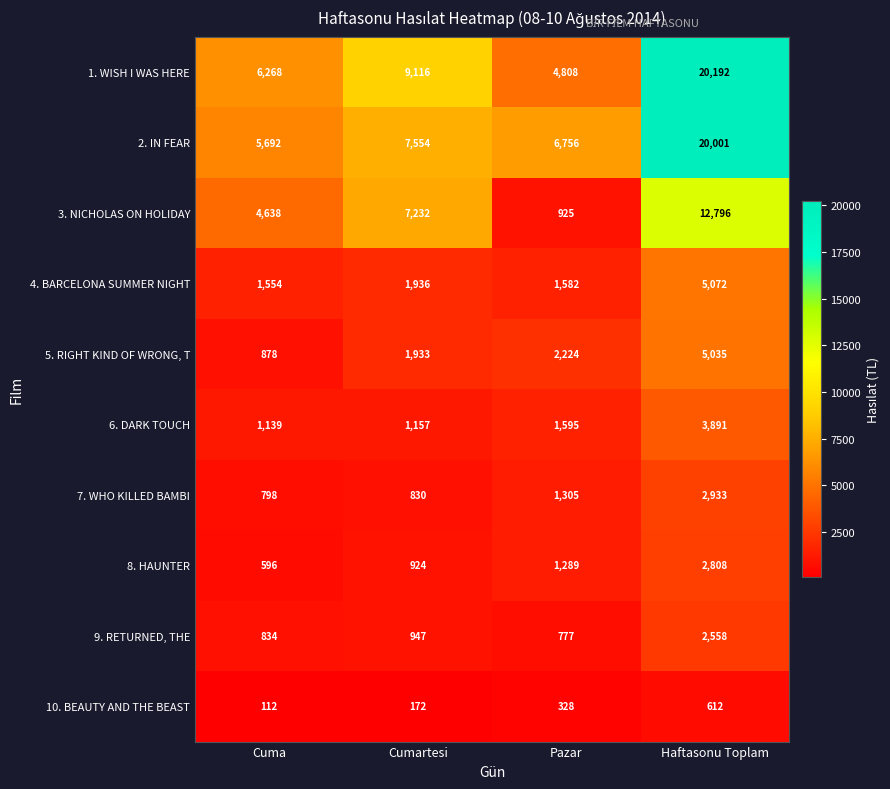

Which series has the largest range (max minus min)?

1. WISH I WAS HERE